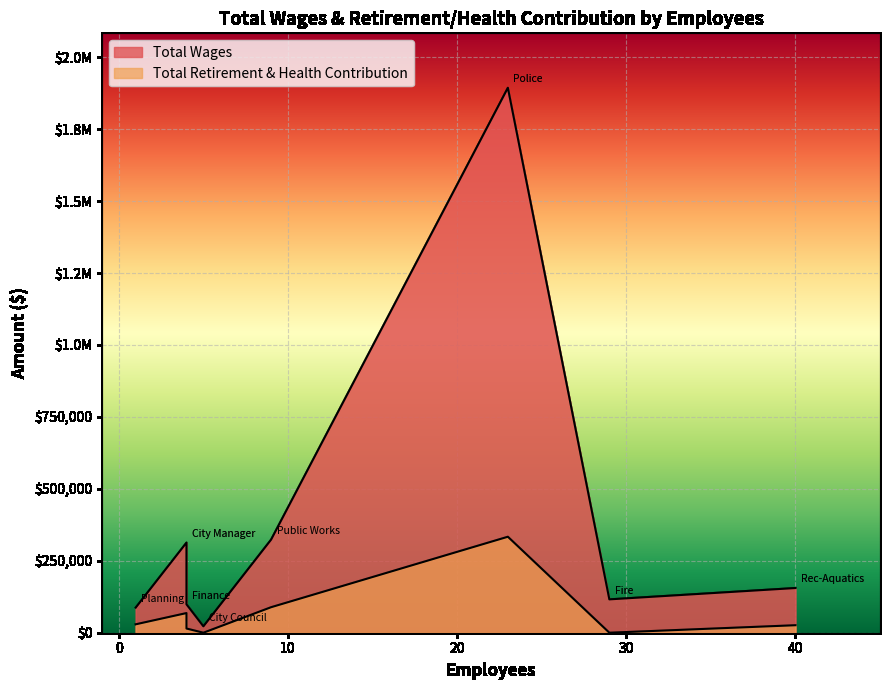

Rank the series at Public Works from lowest to highest value.

Total Retirement & Health Contribution, Total Wages